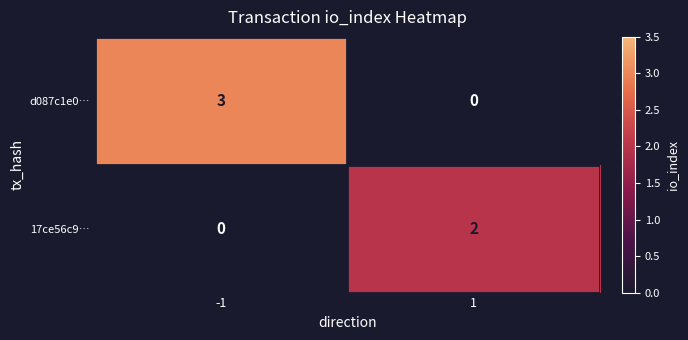

Which series has the largest total across all categories?

d087c1e0…